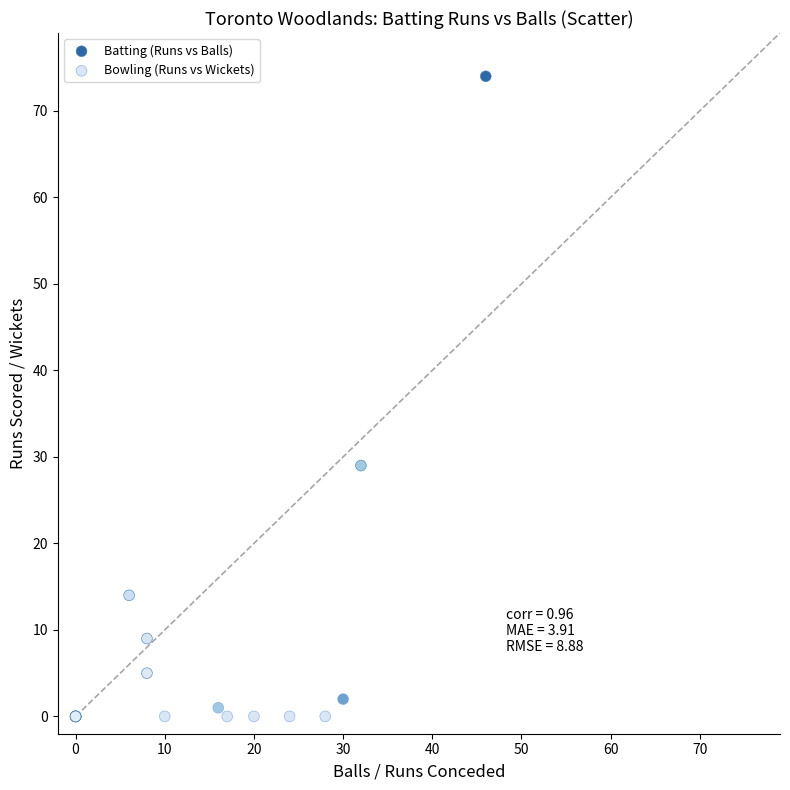

Which series contains the highest Y value?

Batting (Runs vs Balls)